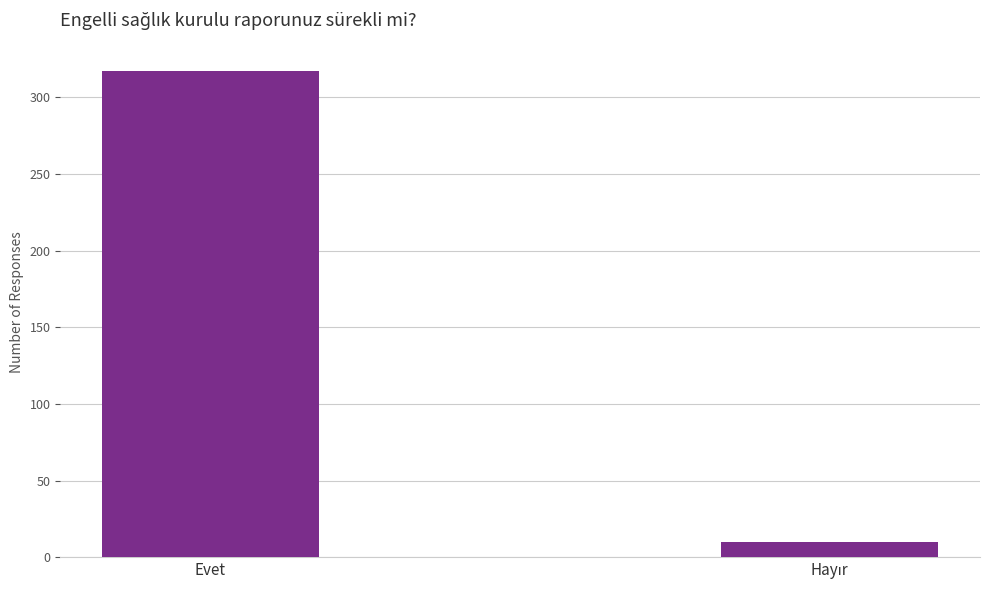

What is the greatest value displayed?

317